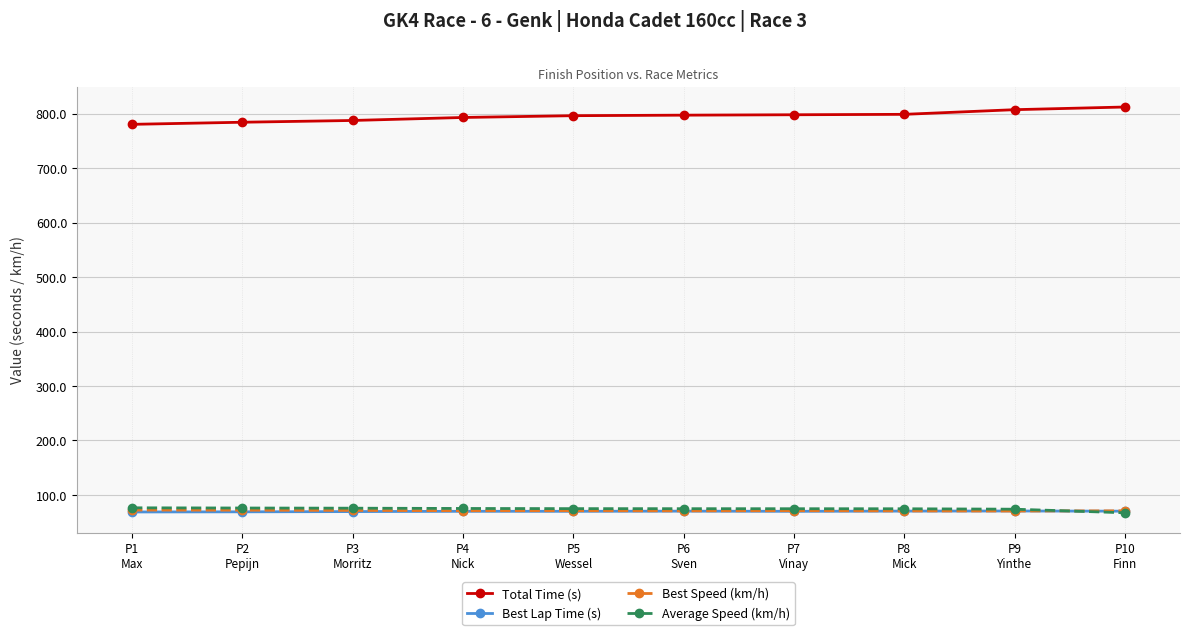

True or false: Best Speed (km/h) and Total Time (s) cross at least once.

False